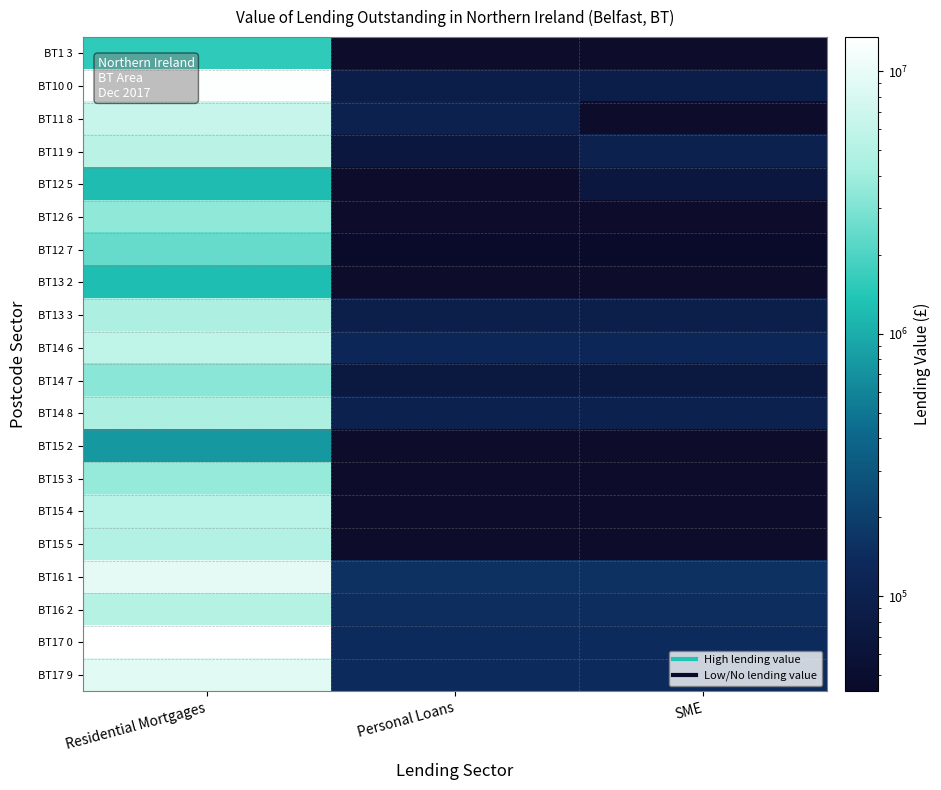

What is the highest value of the BT13 2 series?

1276154.8